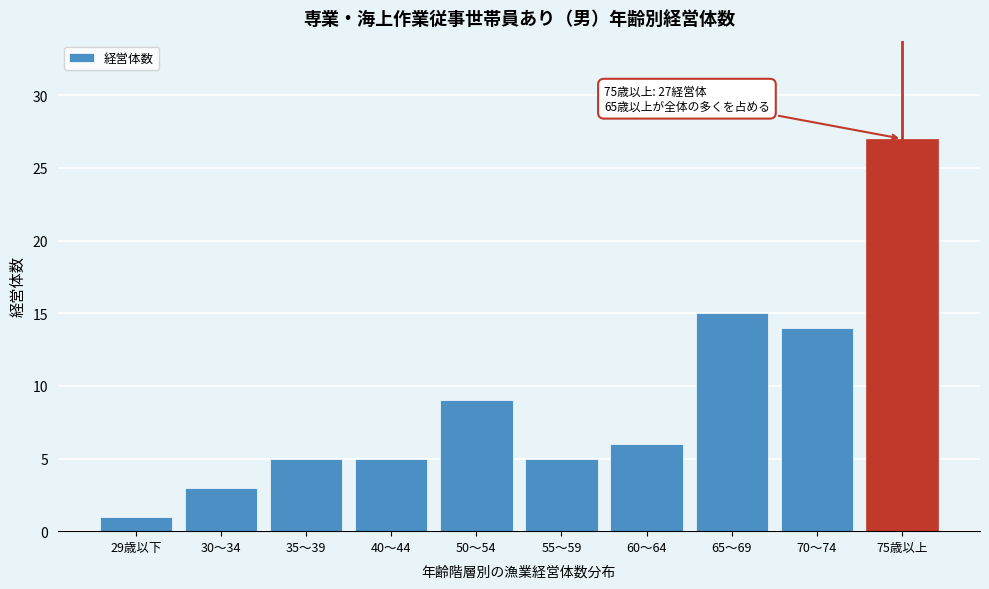

Reading left to right, transcribe all the data shown in this chart.

1	3	5	5	9	5	6	15	14	27